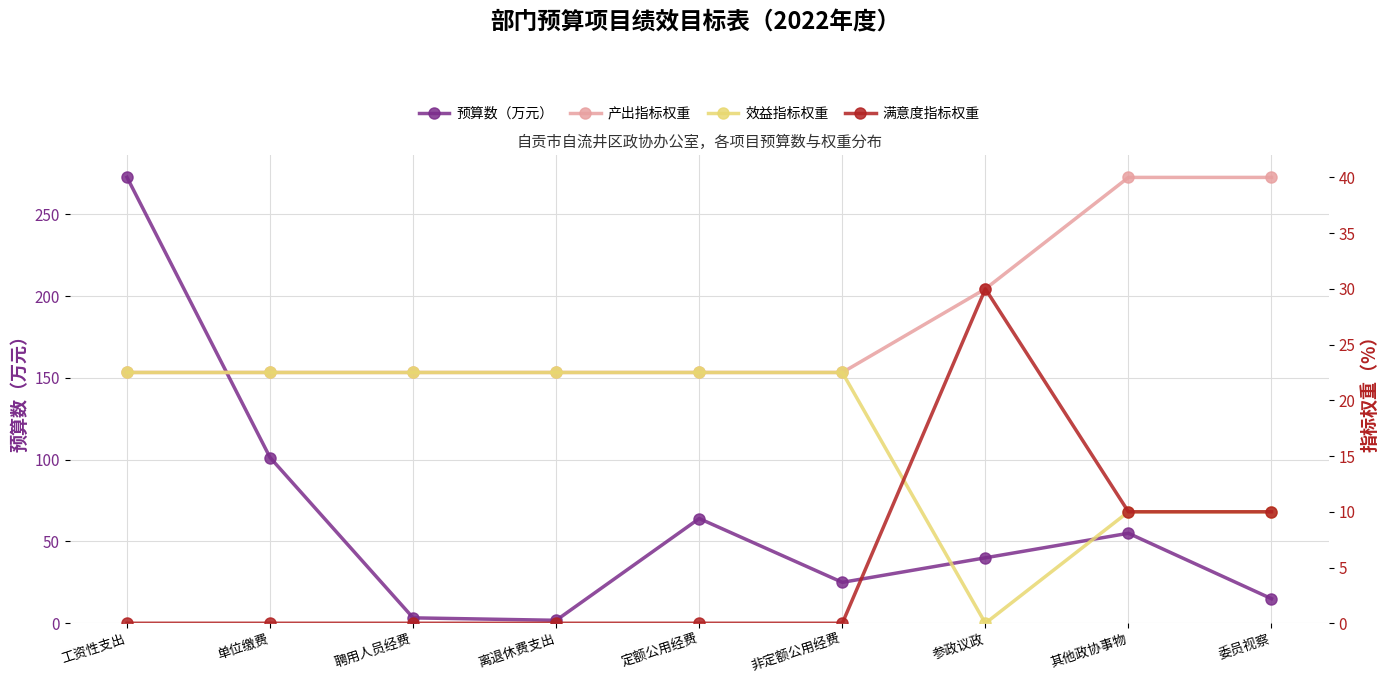

What are all the series names shown in the legend?

预算数（万元）, 产出指标权重, 效益指标权重, 满意度指标权重